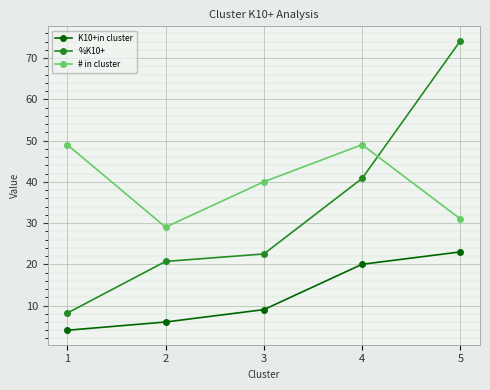

What is the minimum value shown in the chart?

4.0